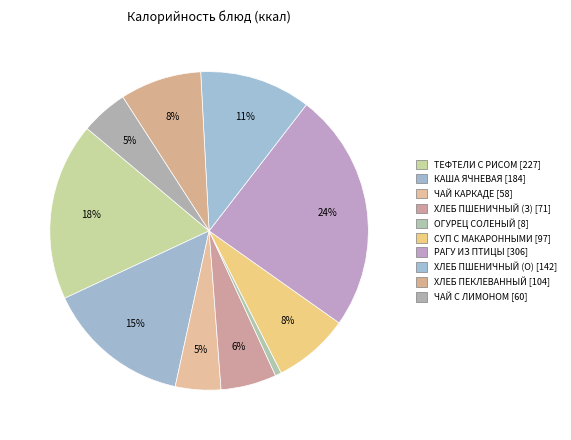

How many slices are in this pie chart?

10